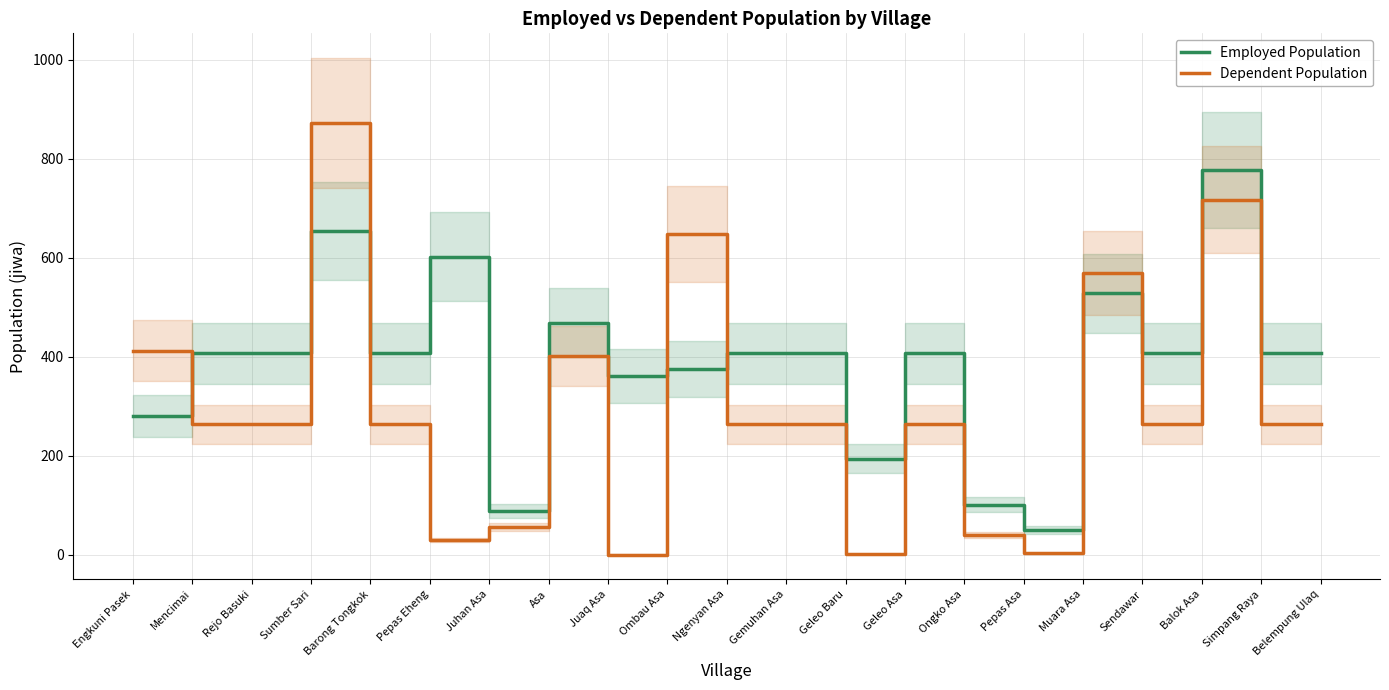

How many values in the Dependent Population series are below 264?

6